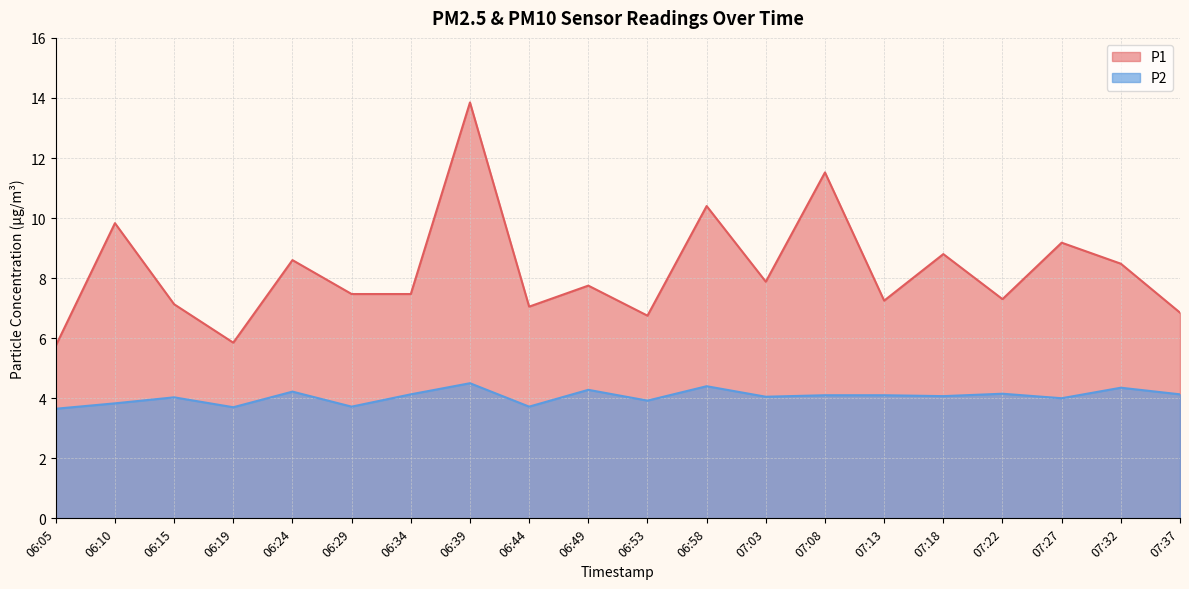

How many lines are shown in the chart?

2